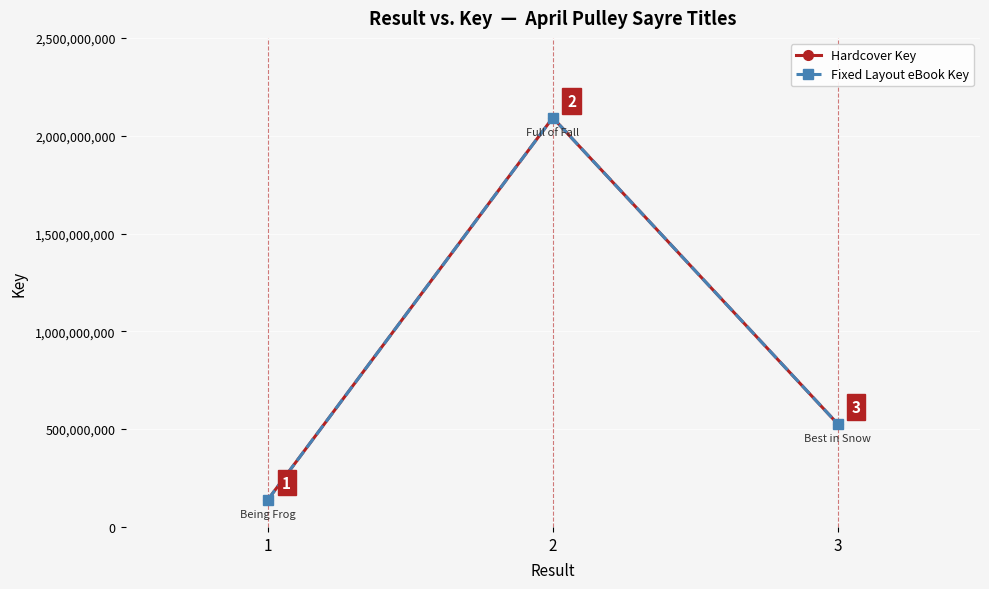

What is the value of the Fixed Layout eBook Key point at the 3rd from the left?

527339692